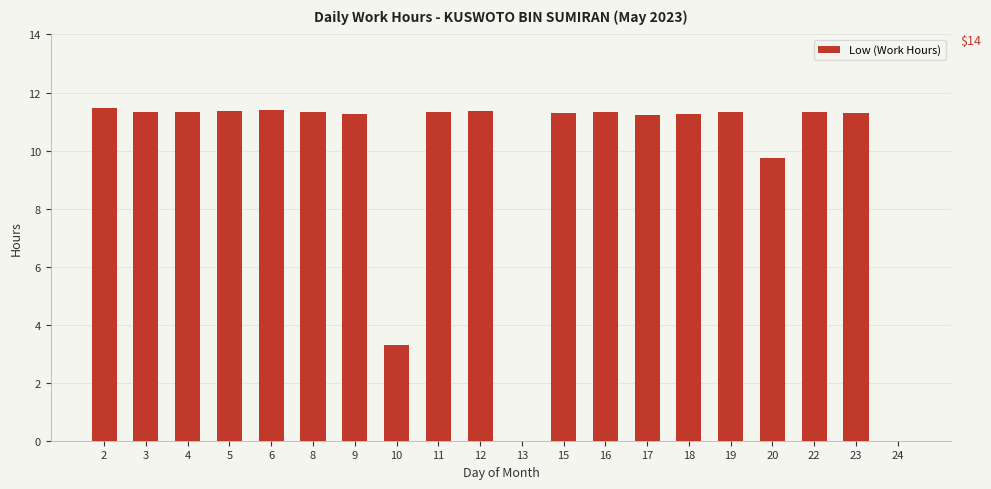

True or false: the data shows 15.3 at 15.

False